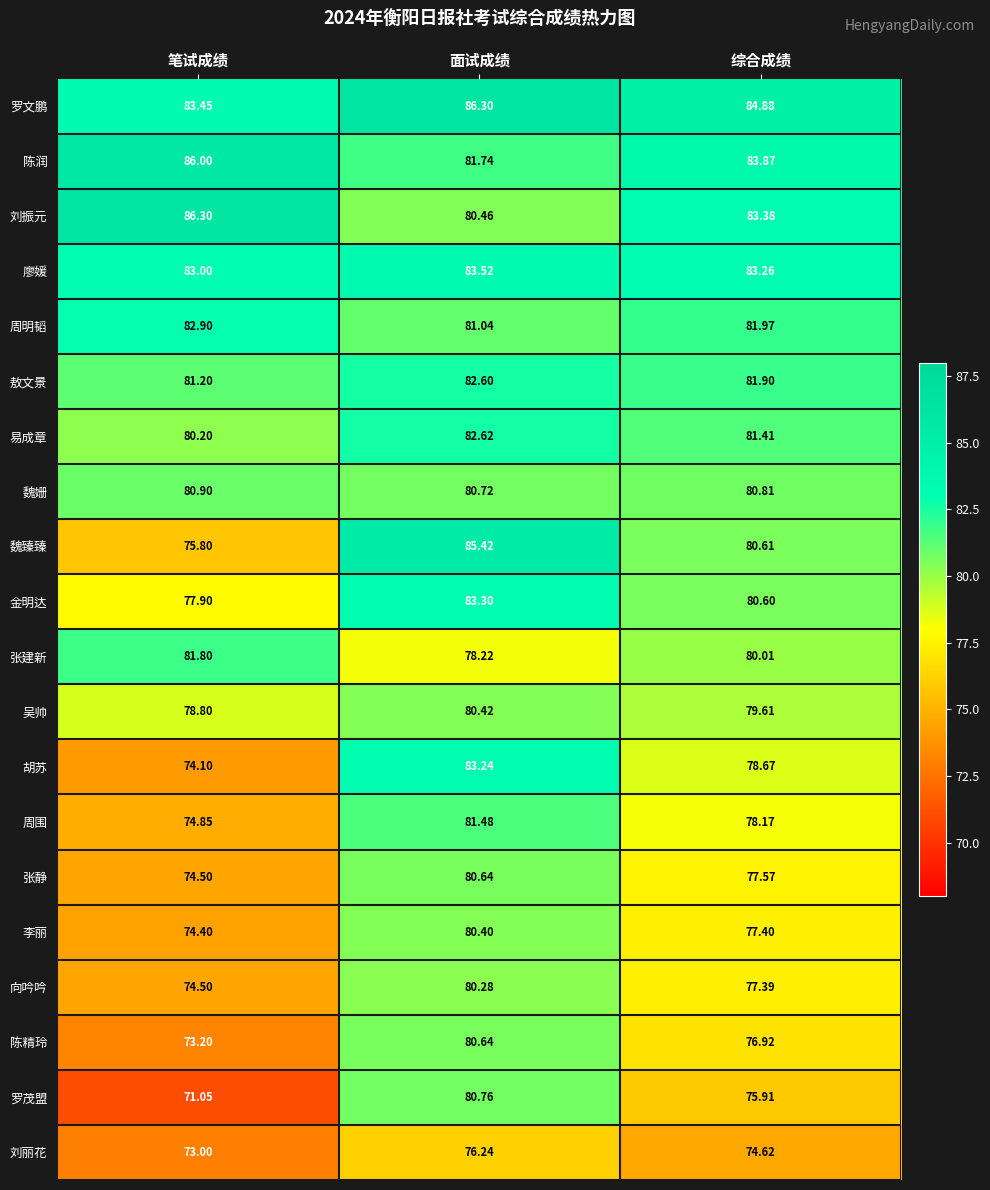

At which label does 罗文鹏 reach its minimum?

笔试成绩